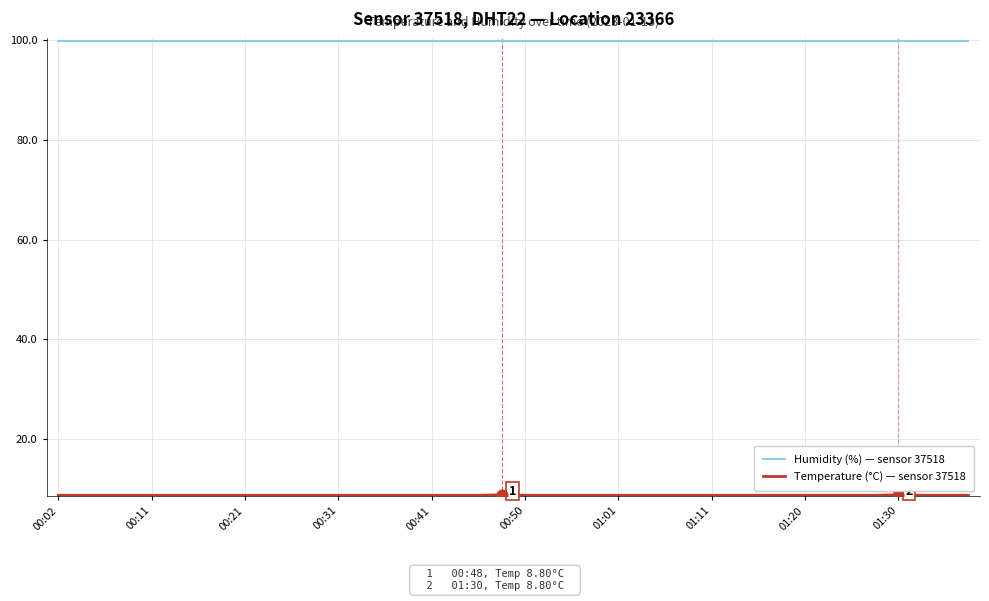

Which series has the largest total across all categories?

Humidity (%) — sensor 37518